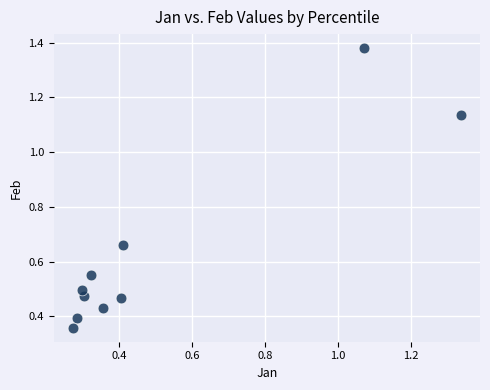

What is the range of Y values (max minus min)?

1.0